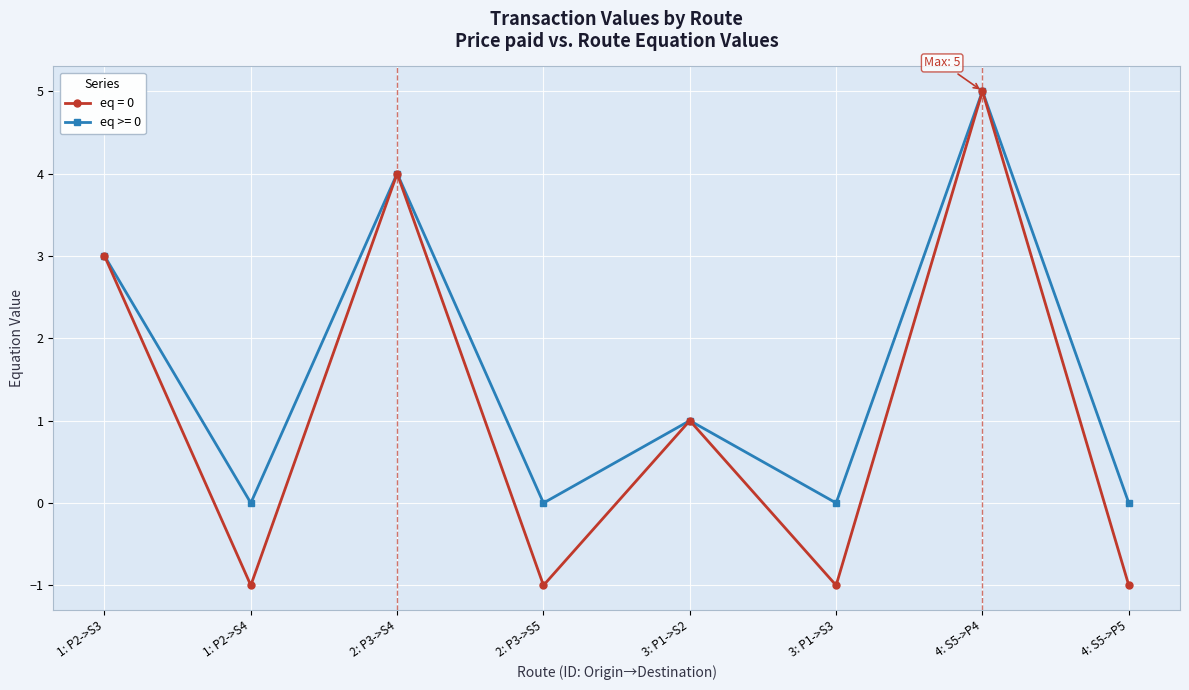

List the series in order of their overall mean, lowest first.

eq = 0, eq >= 0